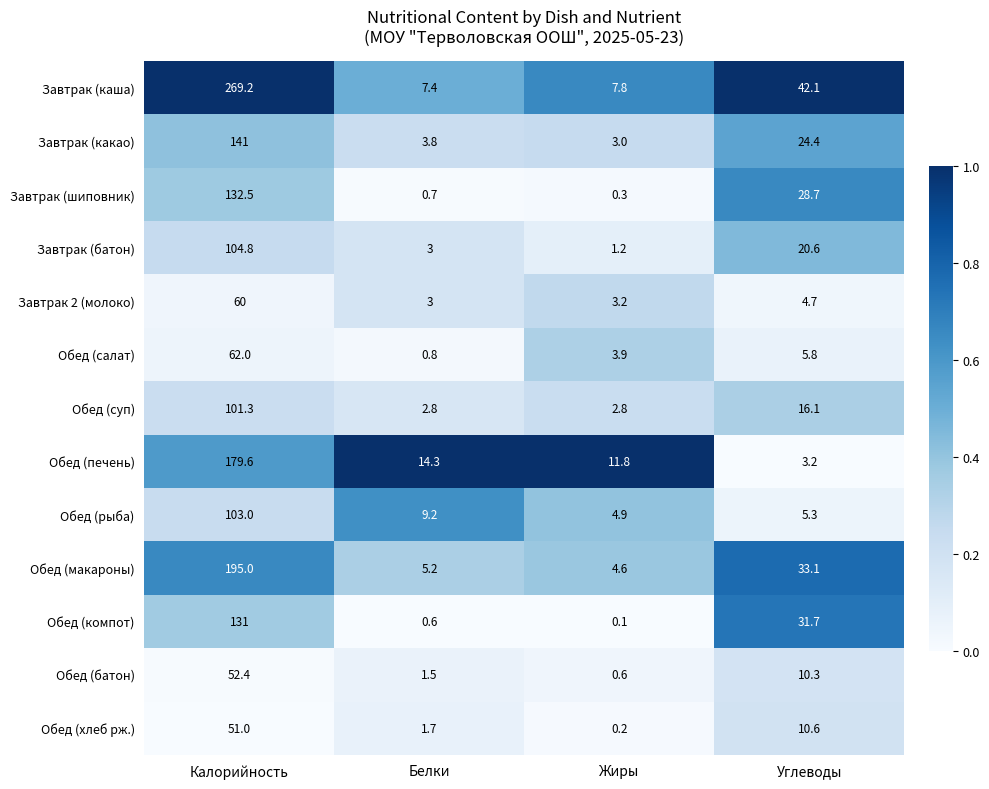

Which label corresponds to the smallest value in the chart?

Жиры